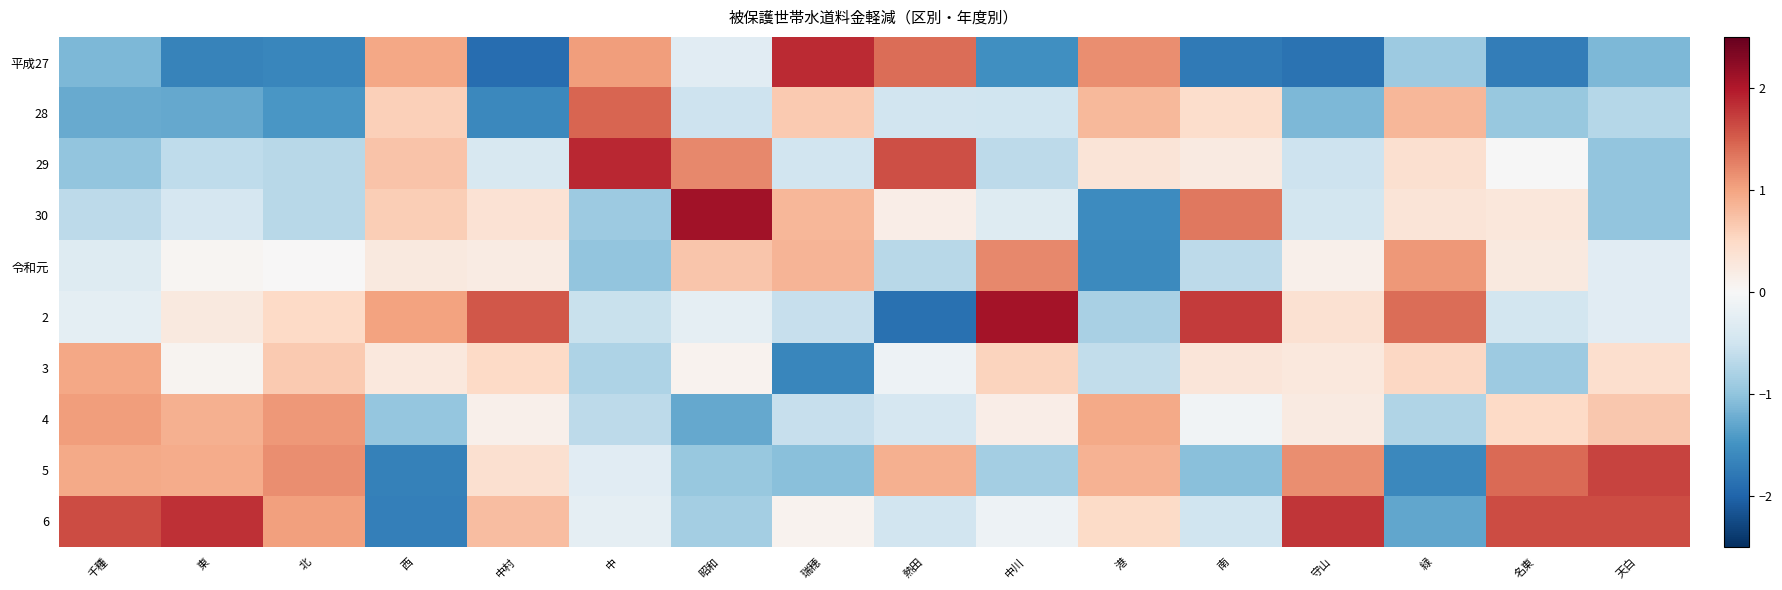

Which category has the lowest value across all series?

中村